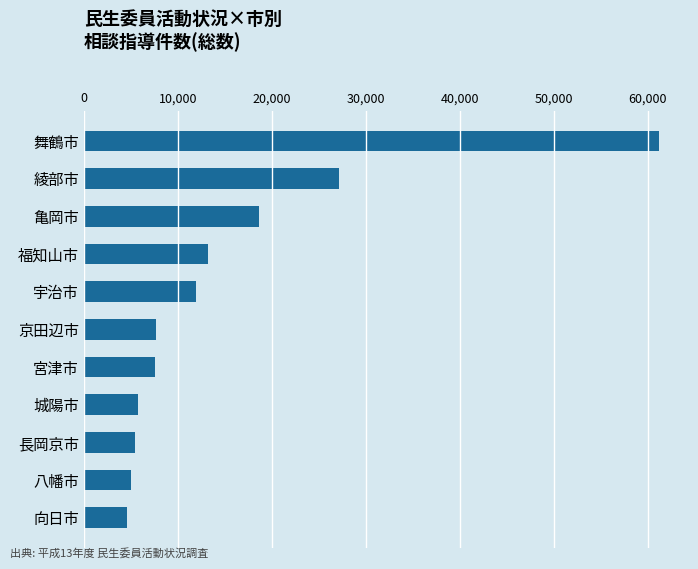

Is it true that the value at 宮津市 is 12851?

False